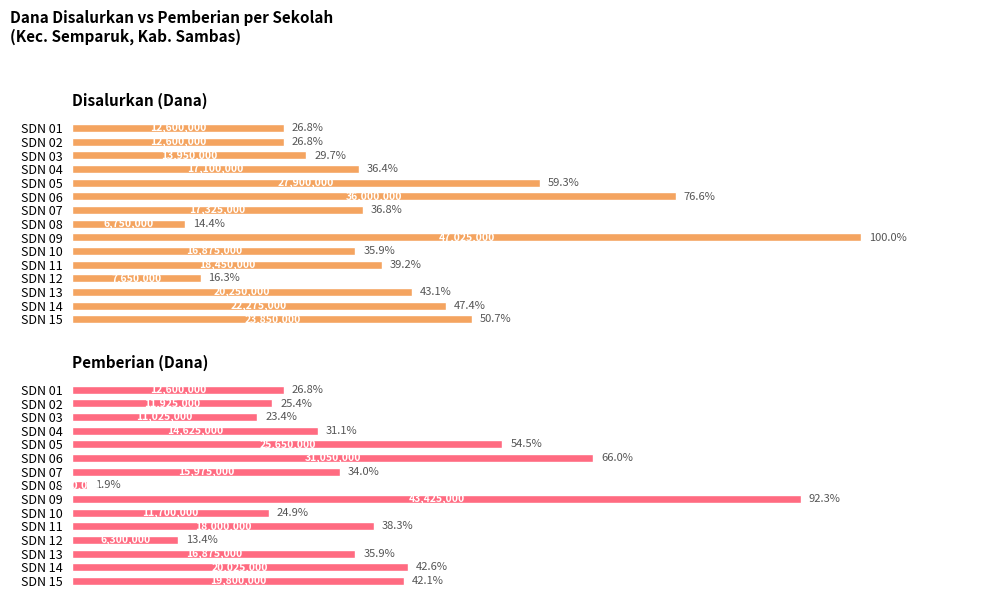

What is the highest value of the Pemberian (Dana) series?

43425000